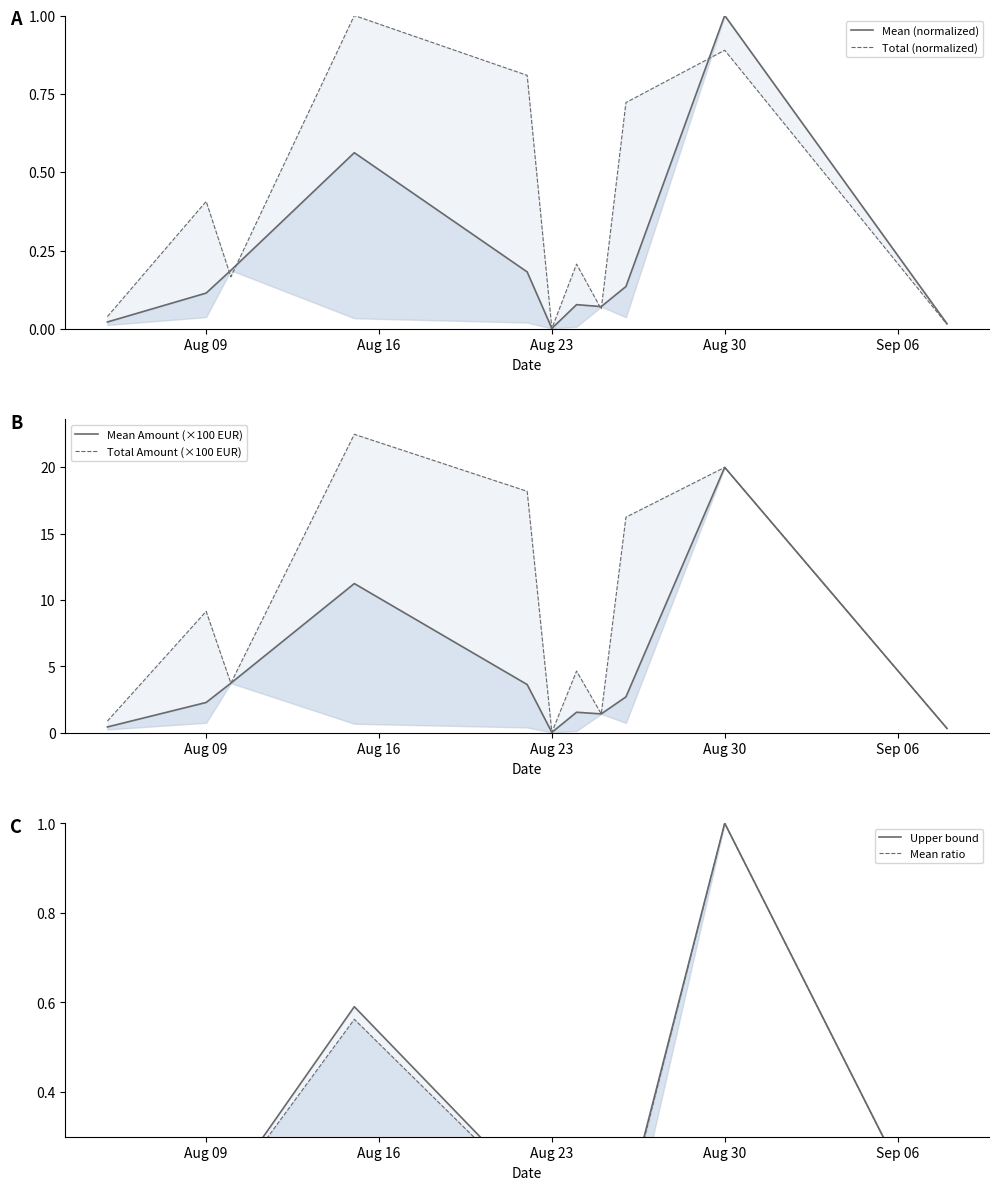

Reading right to left, extract all data points from this chart.

Mean (normalized): 0.0	1.0	0.1	0.1	0.1	0.0	0.2	0.6	0.2	0.1	0.0
Total (normalized): 0.0	0.9	0.7	0.1	0.2	0.0	0.8	1.0	0.2	0.4	0.0
Mean Amount (×100 EUR): 0.3	20.0	2.7	1.4	1.6	0.0	3.6	11.2	3.7	2.3	0.4
Total Amount (×100 EUR): 0.3	20.0	16.2	1.4	4.7	0.0	18.2	22.5	3.7	9.1	0.9
Upper bound: 0.0	1.0	0.1	0.1	0.1	0.0	0.2	0.6	0.2	0.1	0.0
Mean ratio: 0.0	1.0	0.1	0.1	0.1	0.0	0.2	0.6	0.2	0.1	0.0